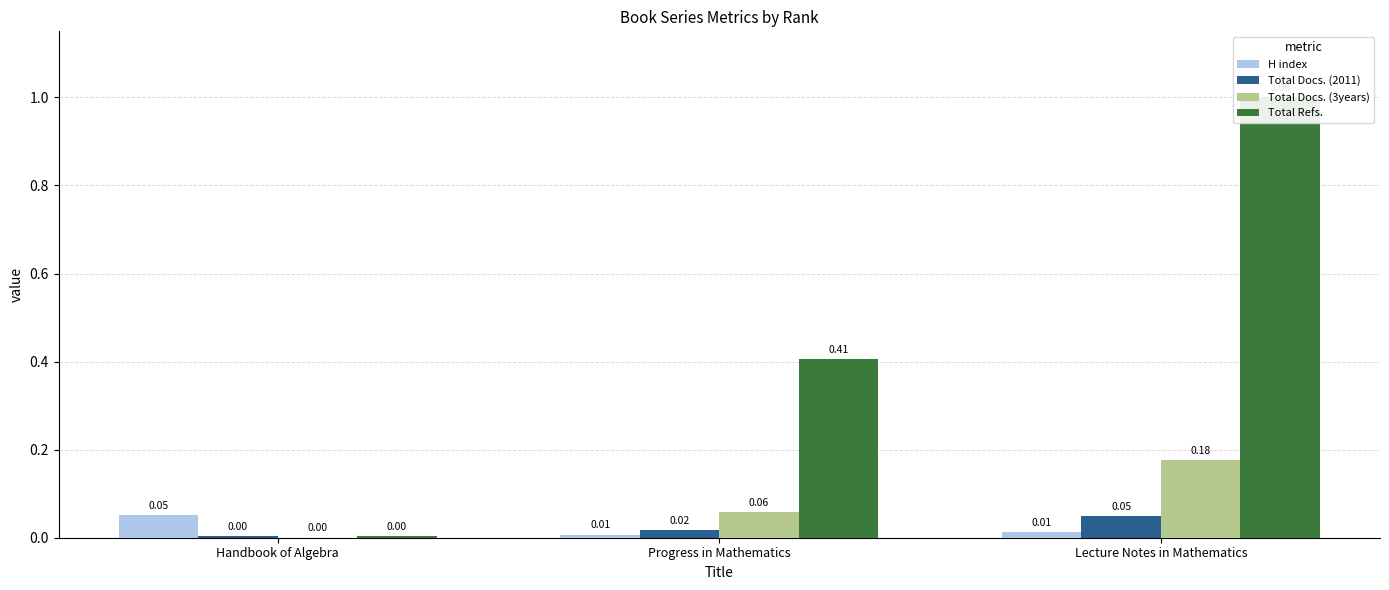

The value of Total Docs. (3years) at Handbook of Algebra is 0.0. True or false?

True